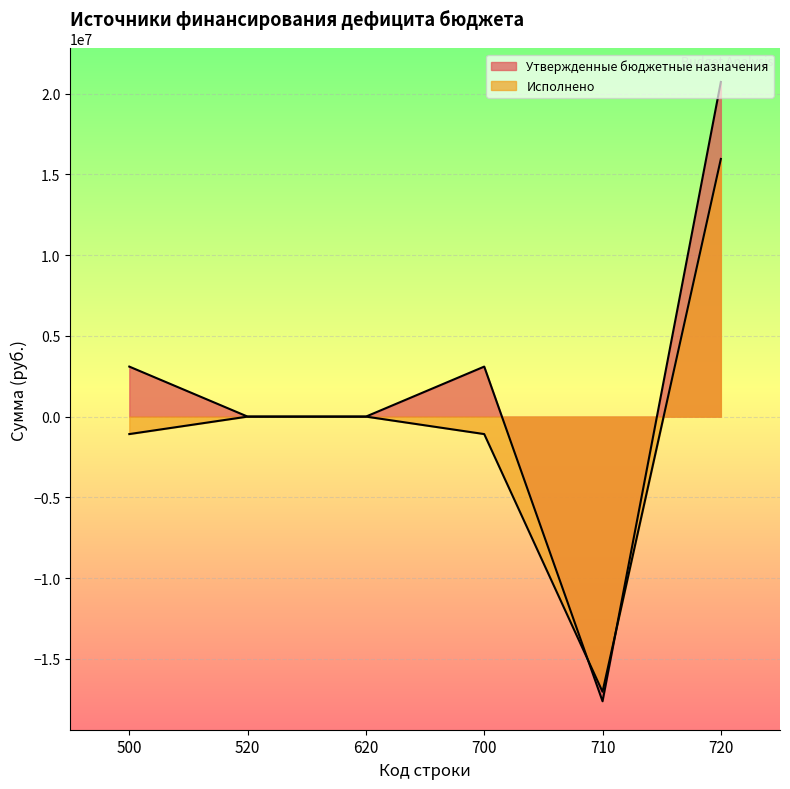

At which category does the chart reach its peak across all series?

720